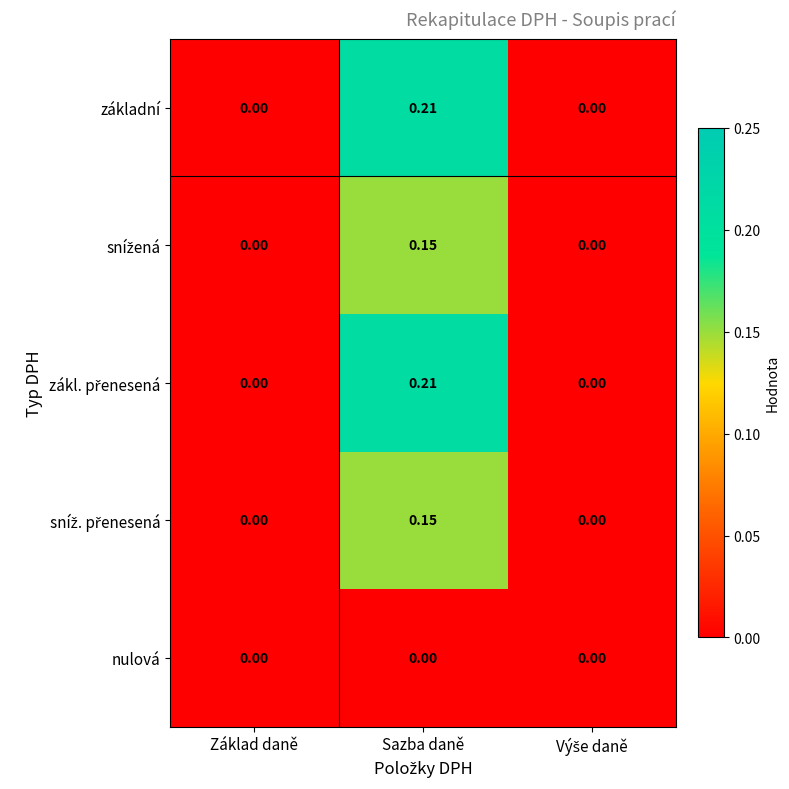

Which label corresponds to the largest value in the chart?

Sazba daně